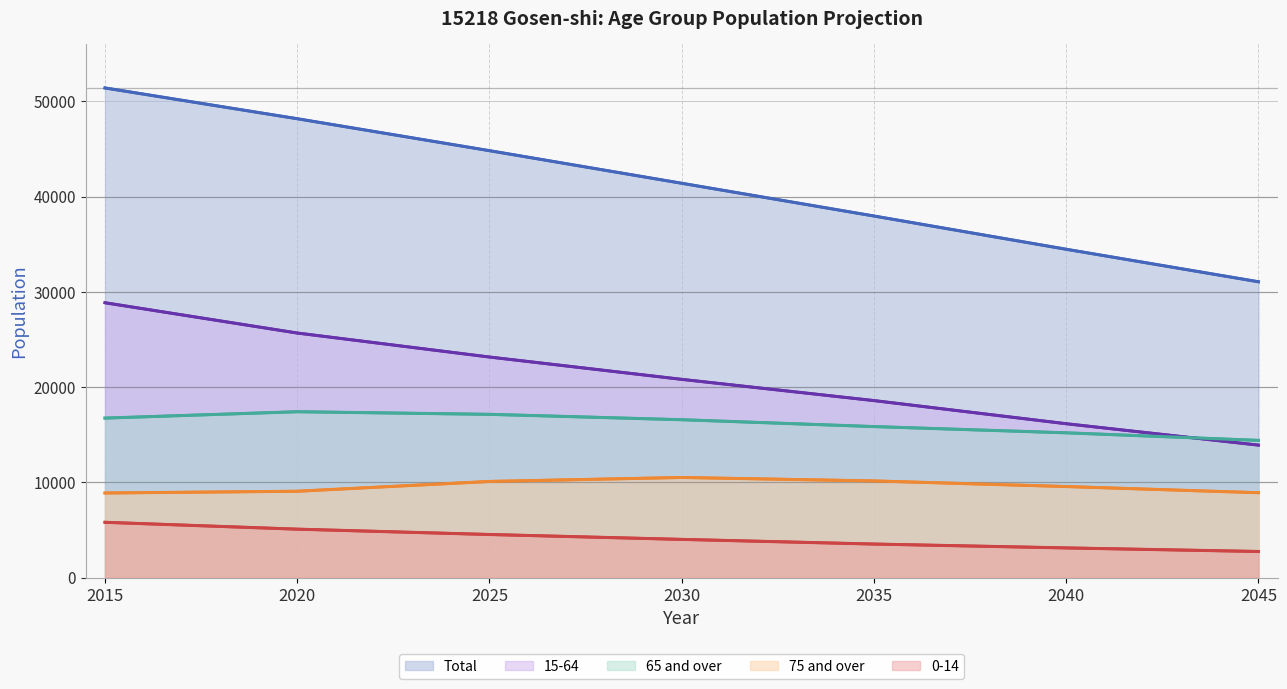

At which category is the sum across all series the highest?

2015